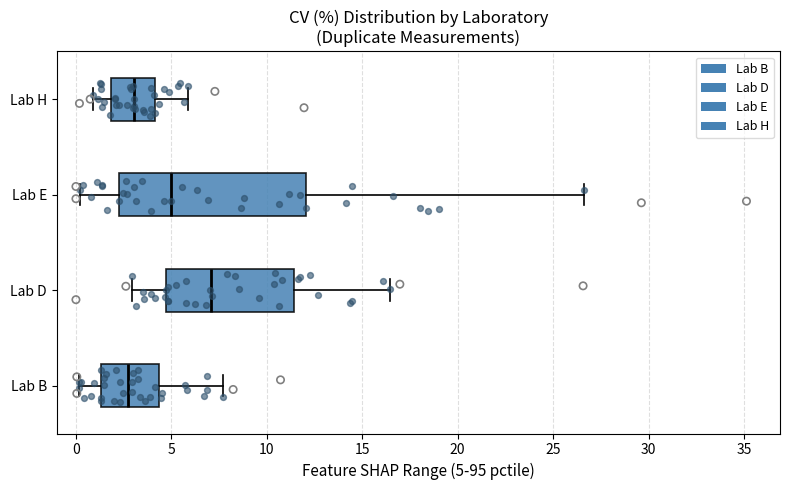

Where is the left edge of the box for Lab D on the x-axis? The values are not printed on the chart, so give them approximately, as read against the axis.

4.5